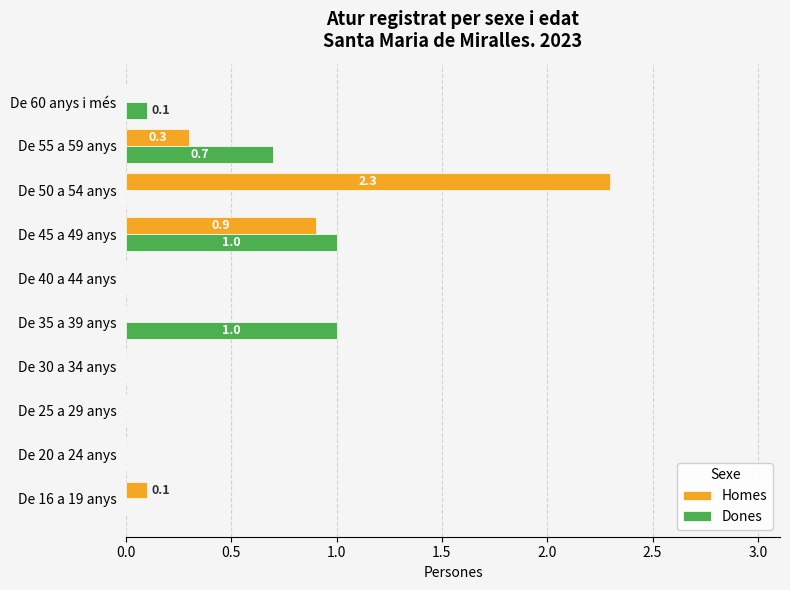

What is the sum of all Homes values?

3.6